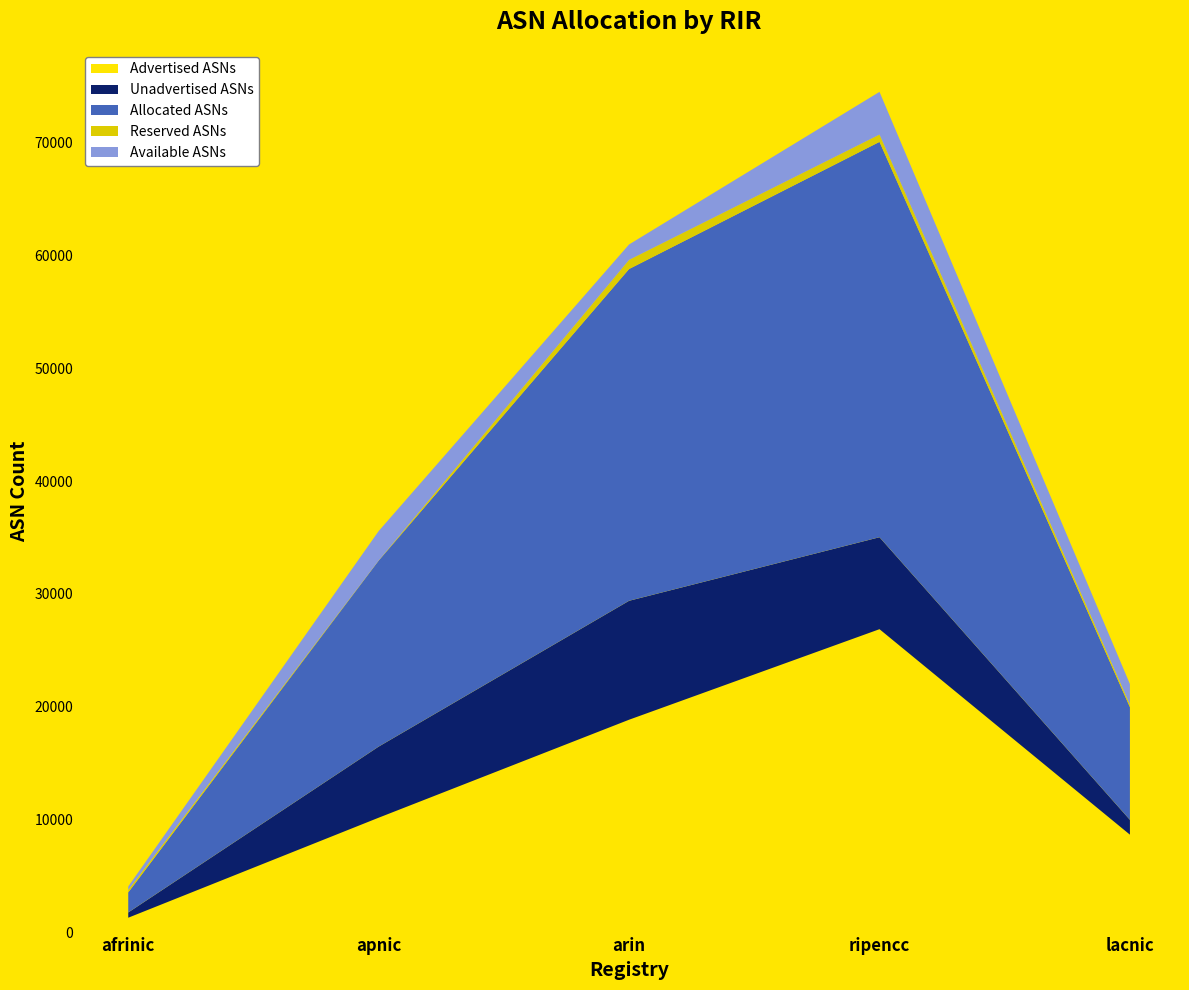

Reading left to right, list all the values displayed in this chart.

Advertised ASNs: afrinic=1317	apnic=10177	arin=18857	ripencc=26877	lacnic=8674
Unadvertised ASNs: afrinic=463	apnic=6298	arin=10535	ripencc=8146	lacnic=1312
Allocated ASNs: afrinic=1780	apnic=16475	arin=29392	ripencc=35023	lacnic=9986
Reserved ASNs: afrinic=208	apnic=0	arin=803	ripencc=643	lacnic=213
Available ASNs: afrinic=314	apnic=2618	arin=1372	ripencc=3787	lacnic=1832